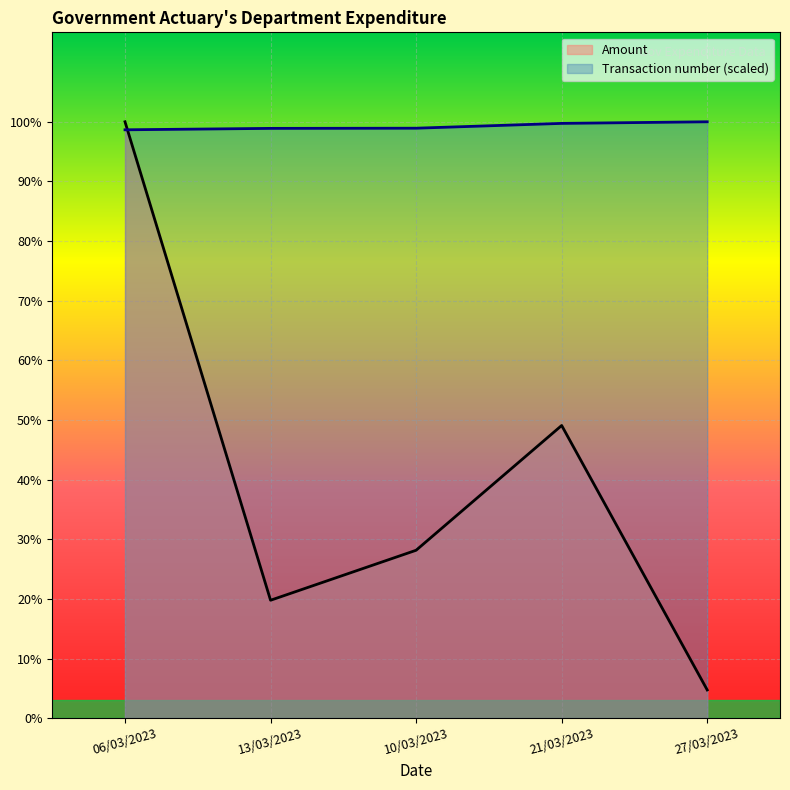

Reading left to right, list all the values displayed in this chart.

Amount: 06/03/2023=505841.1	13/03/2023=100000.0	10/03/2023=142404.1	21/03/2023=248236.8	27/03/2023=23924.2
Transaction number (scaled): 06/03/2023=499044.2	13/03/2023=500252.5	10/03/2023=500403.6	21/03/2023=504481.7	27/03/2023=505841.1